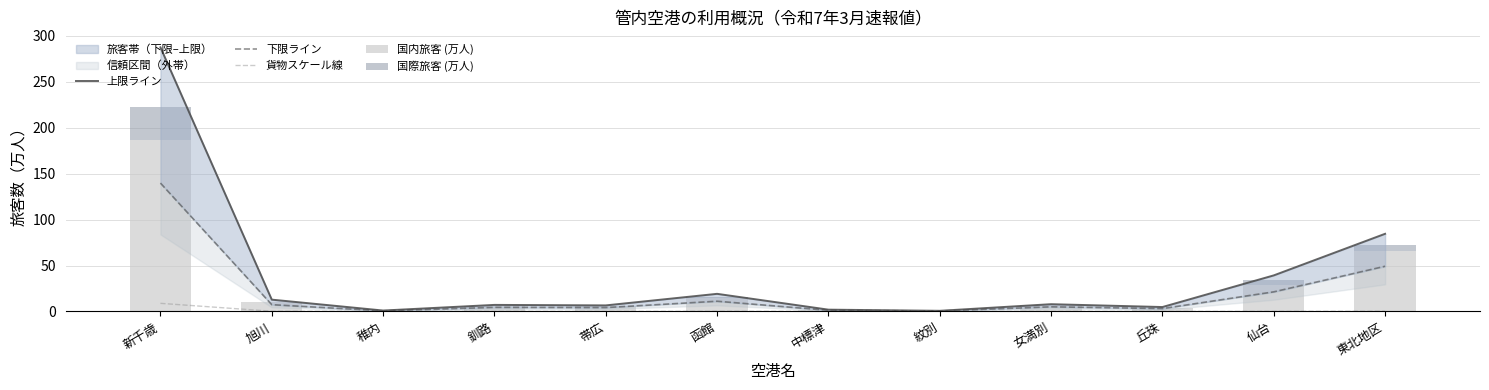

What is the average value of the 国際旅客 (万人) series?

4.2